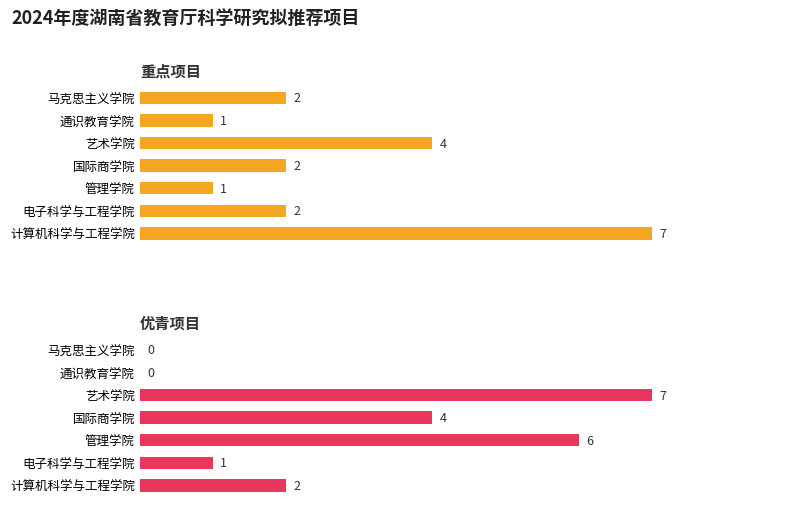

What is the maximum value for 优青项目?

7